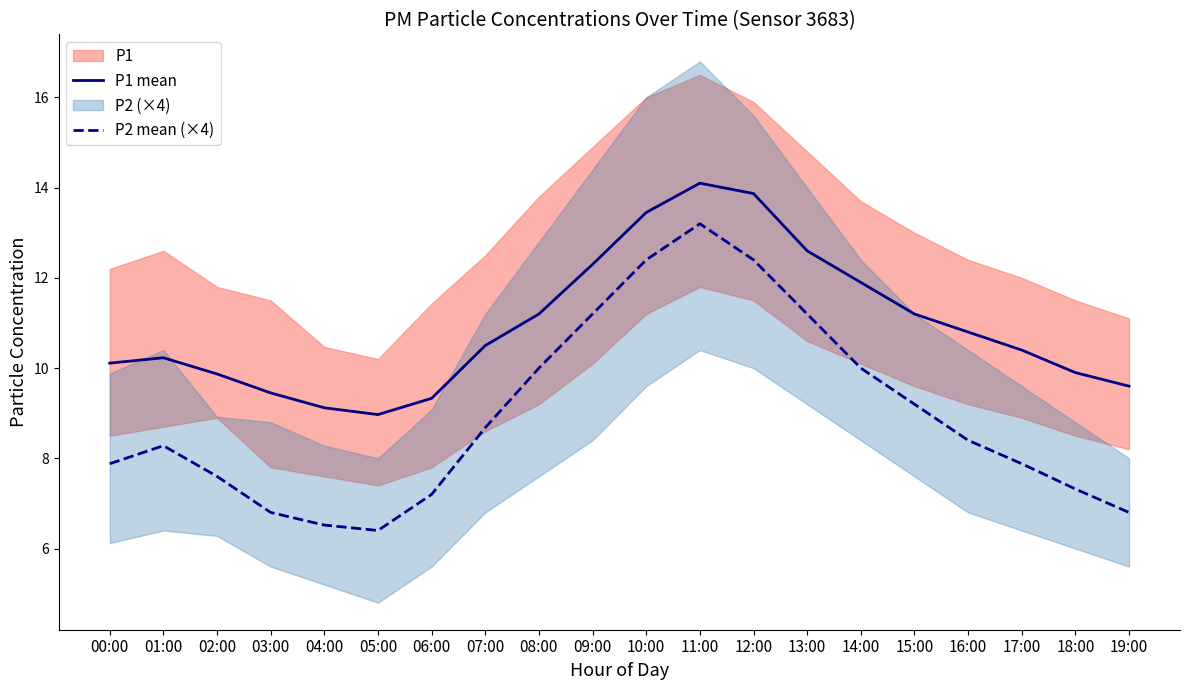

Reading left to right, list all the values displayed in this chart.

P1 mean: 00:00=10.1	01:00=10.2	02:00=9.9	03:00=9.4	04:00=9.1	05:00=9.0	06:00=9.3	07:00=10.5	08:00=11.2	09:00=12.3	10:00=13.4	11:00=14.1	12:00=13.9	13:00=12.6	14:00=11.9	15:00=11.2	16:00=10.8	17:00=10.4	18:00=9.9	19:00=9.6
P2 mean (×4): 00:00=7.9	01:00=8.3	02:00=7.6	03:00=6.8	04:00=6.5	05:00=6.4	06:00=7.2	07:00=8.7	08:00=10.0	09:00=11.2	10:00=12.4	11:00=13.2	12:00=12.4	13:00=11.2	14:00=10.0	15:00=9.2	16:00=8.4	17:00=7.9	18:00=7.3	19:00=6.8